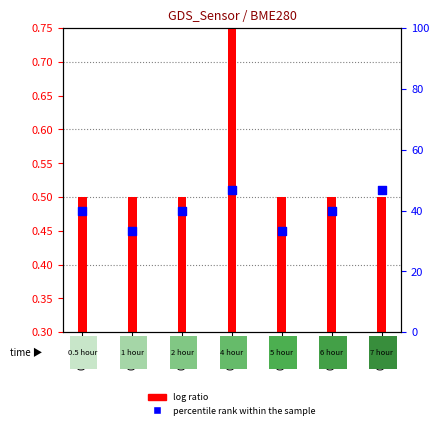

Which series reaches the maximum Y coordinate?

percentile rank within the sample